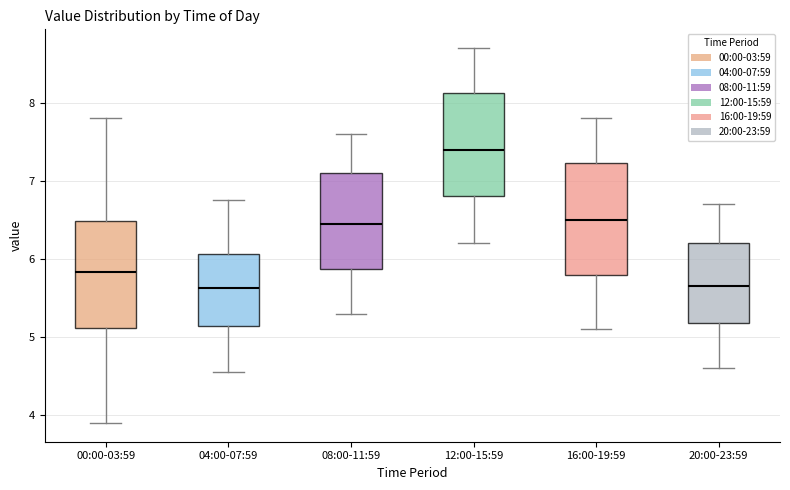

Which box's median line is the highest?

12:00-15:59